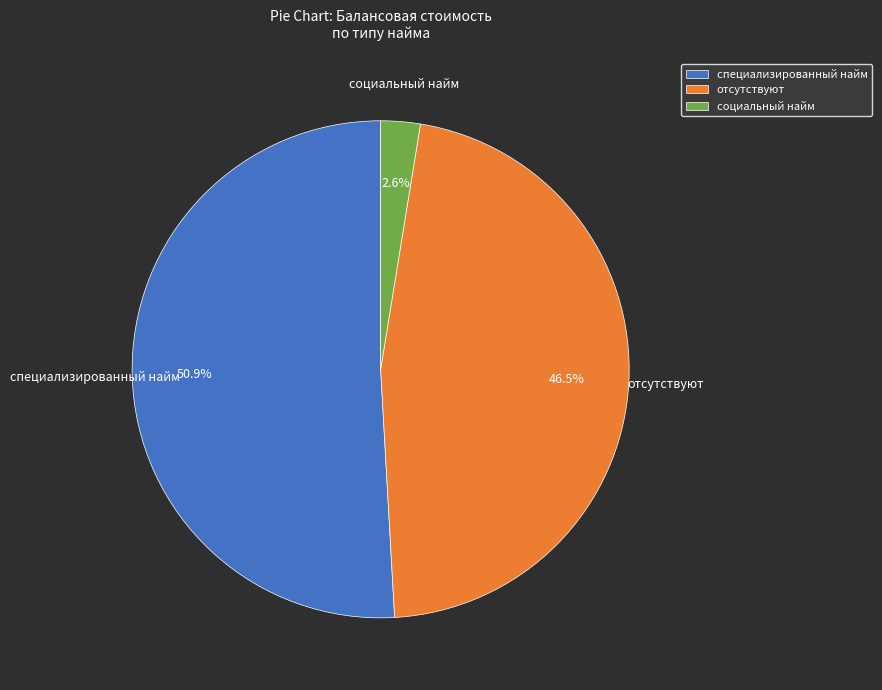

Between социальный найм and отсутствуют, which is larger?

отсутствуют